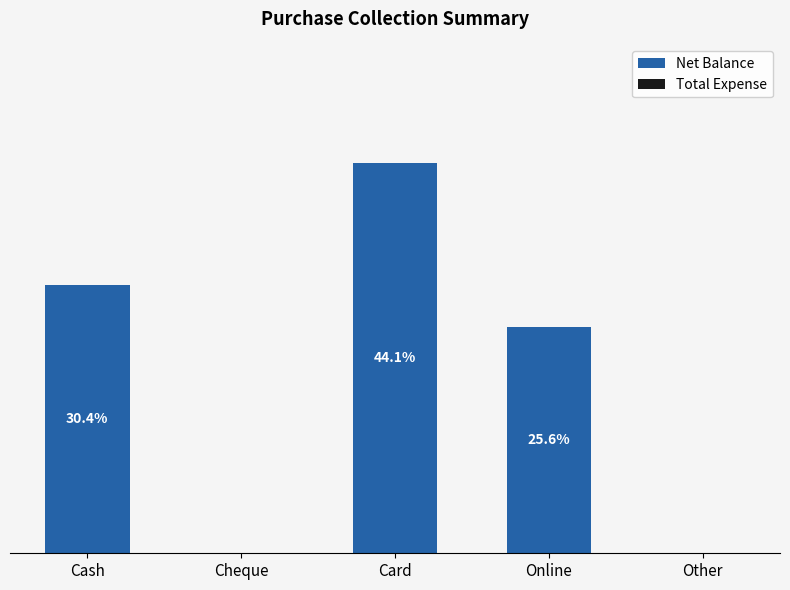

Are the bars horizontal?

No